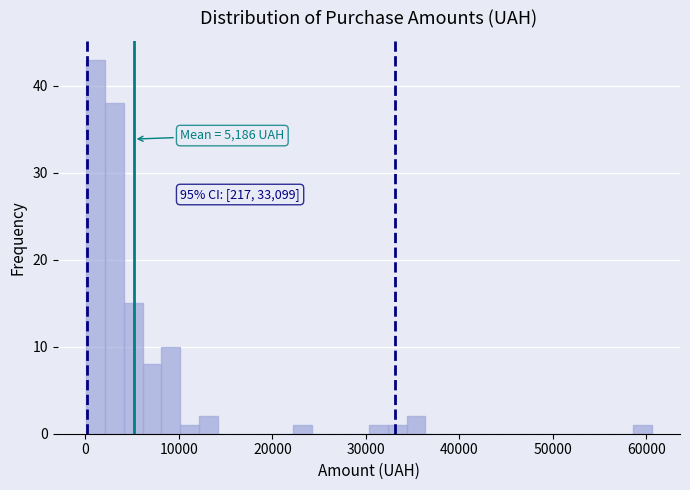

Around what value on the x-axis is the tallest bar? Give the approximate position of its centre, as read against the axis.

1000